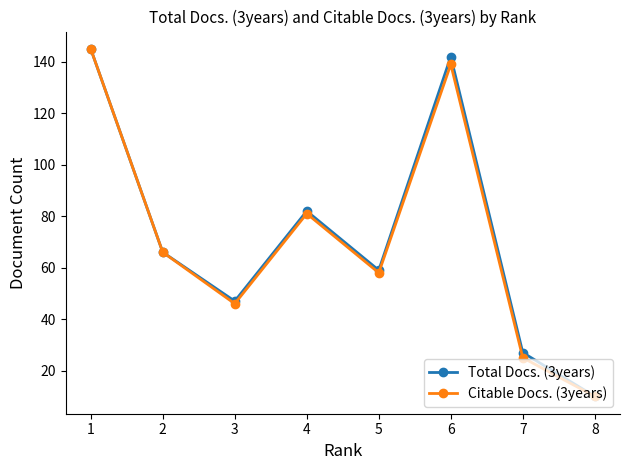

Reading left to right, what are all the values shown in this chart?

Total Docs. (3years): 145	66	47	82	59	142	27	10
Citable Docs. (3years): 145	66	46	81	58	139	25	10